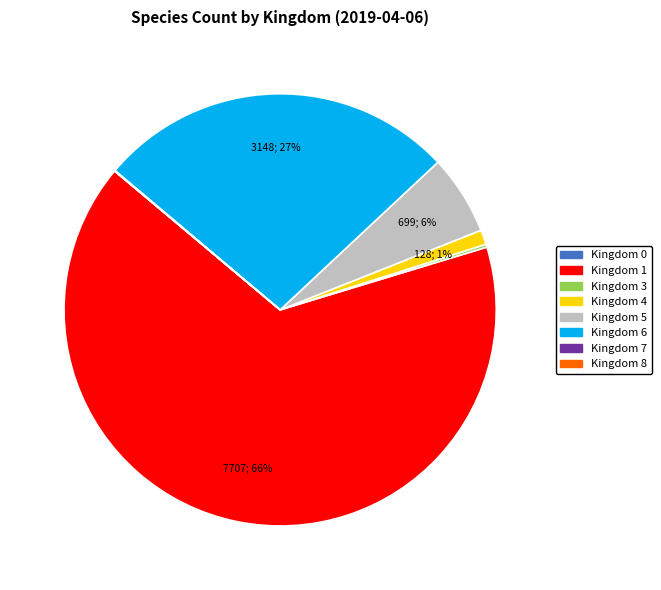

Is there any slice that represents more than half of the pie?

Yes